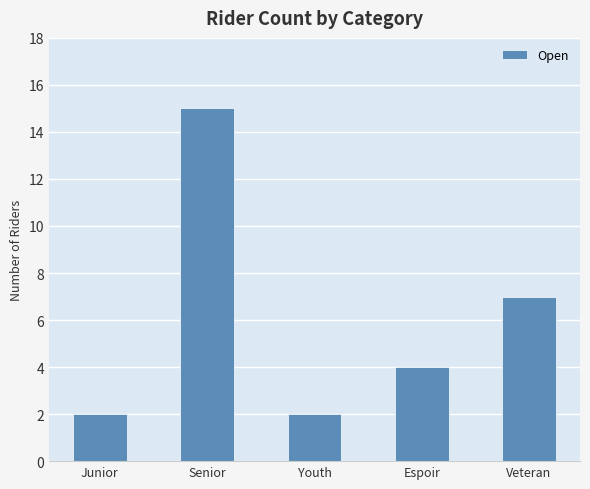

How many bars are there in total?

5